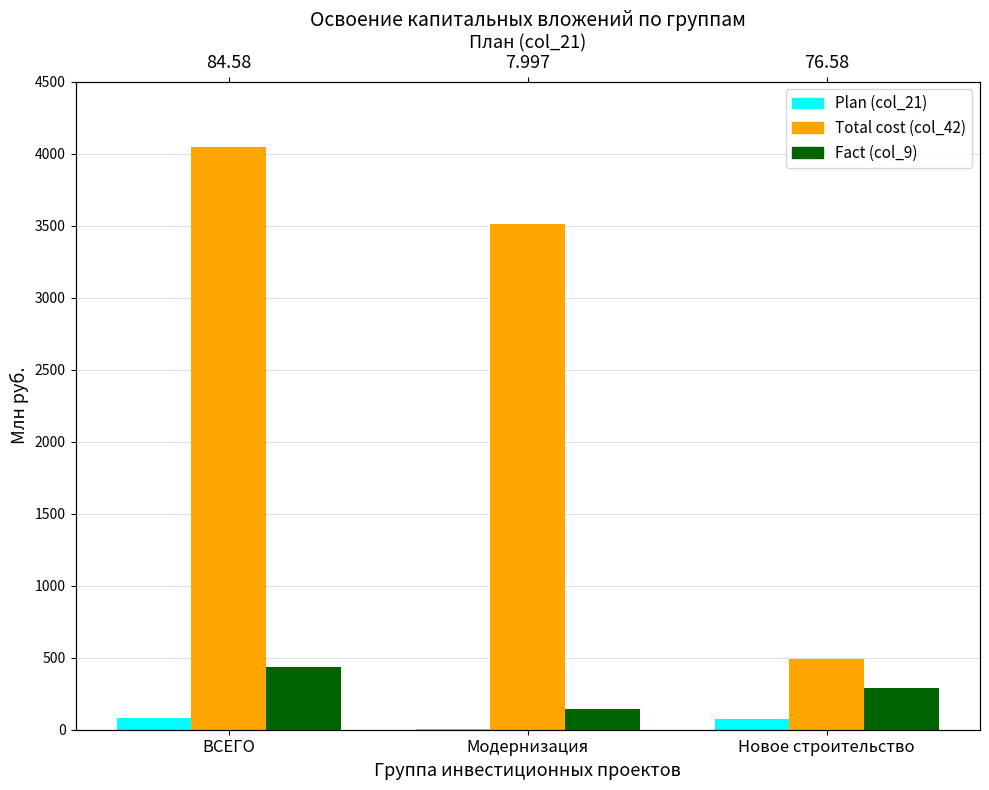

What is the label of the 1st bar from the right?

Новое строительство